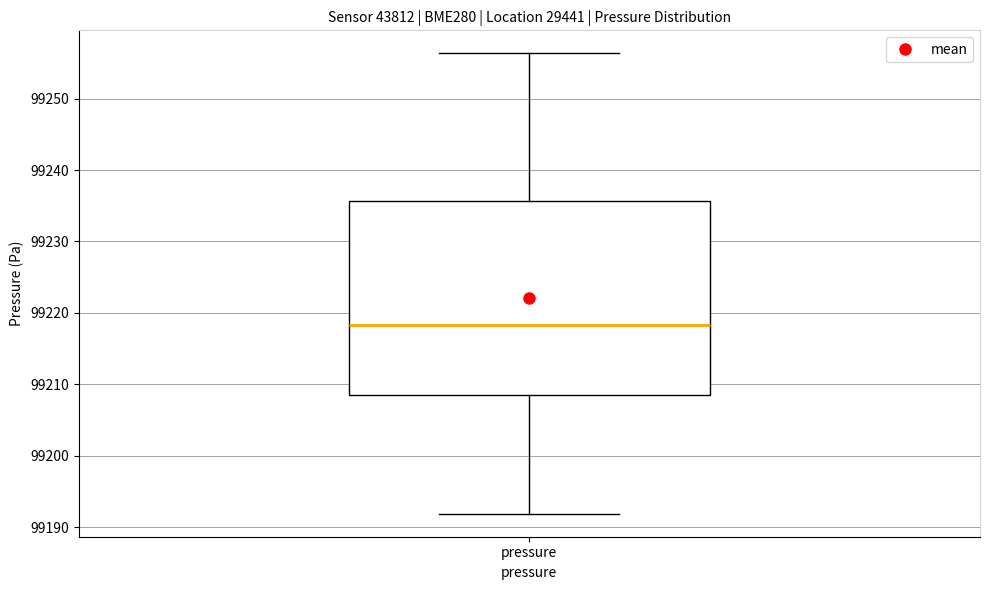

Transcribe this box plot: give where the median line is, the range the box spans, and where the two whiskers end, as read against the y-axis. The values are not printed on the chart, so give them approximately, as read against the axis.

median 99218, box 99208 to 99236, whiskers 99192 to 99256